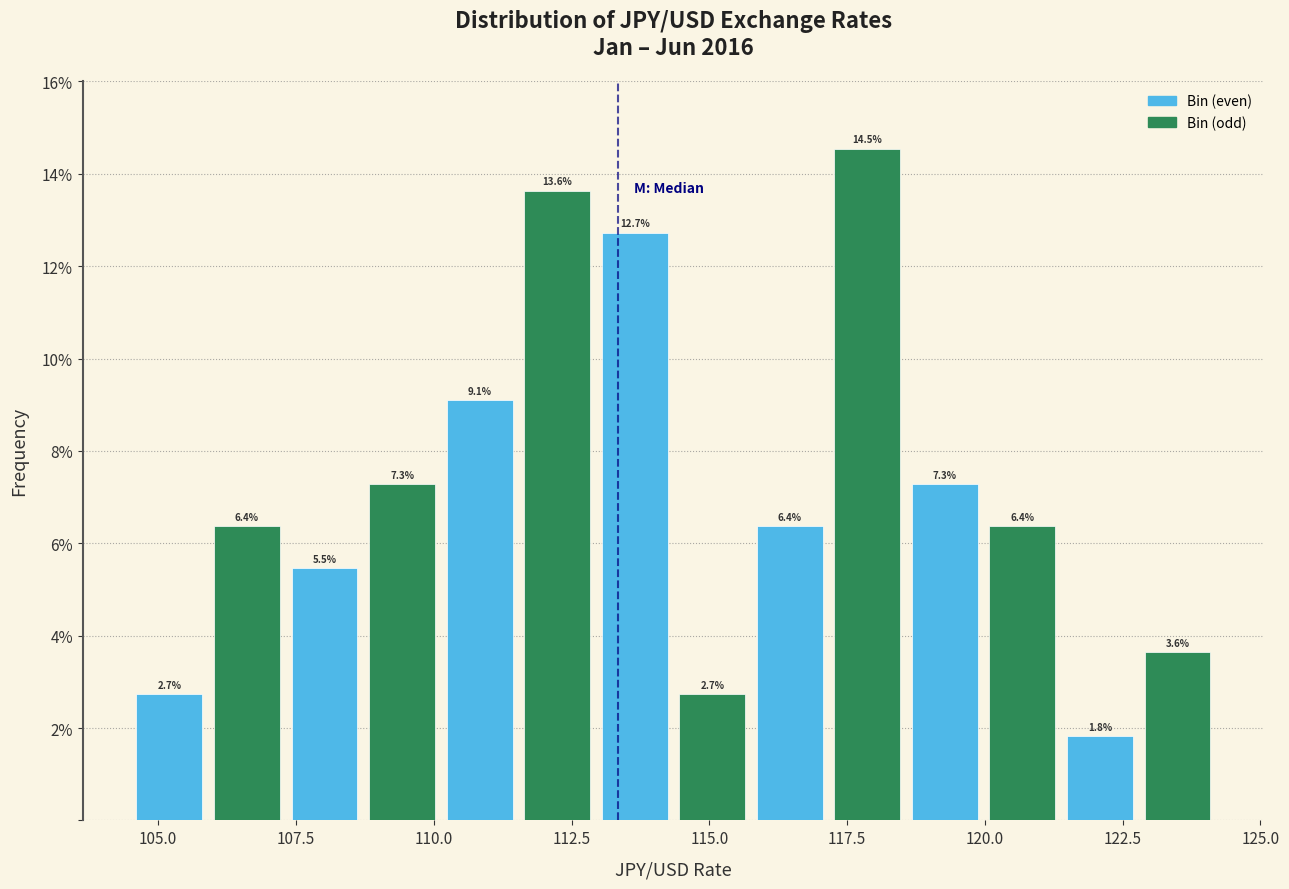

Read against the x-axis, roughly where is the centre of the tallest bar?

118.0